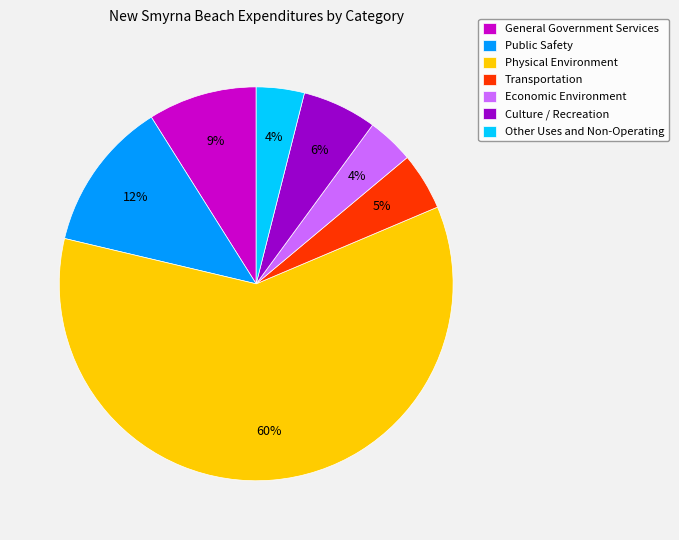

Is the sum of General Government Services and Public Safety greater than half?

No